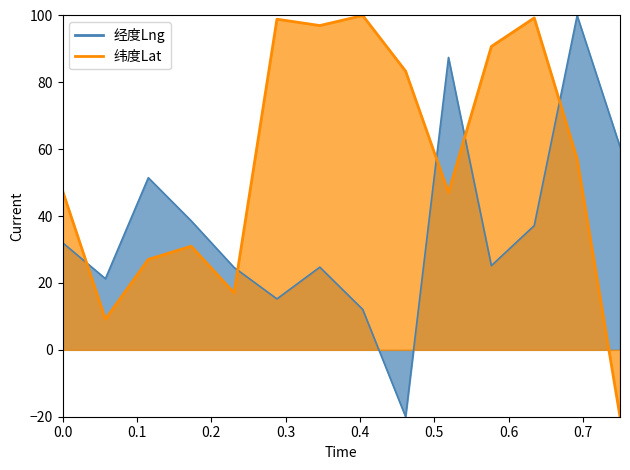

The 经度Lng series shows 32.1 at 0.0. True or false?

True